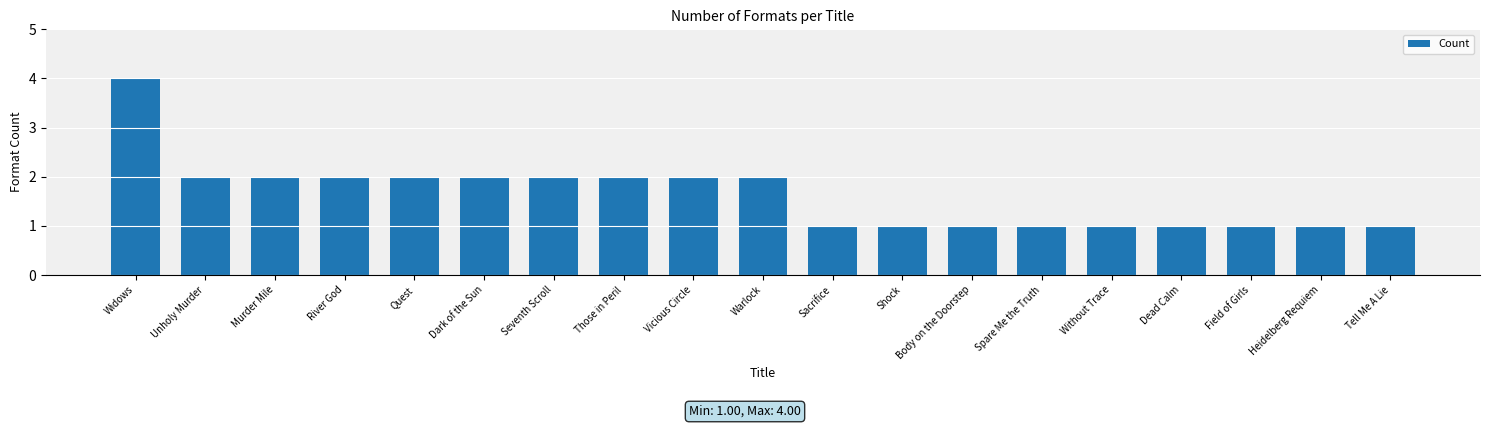

Which has a higher value, Heidelberg Requiem or Vicious Circle?

Vicious Circle